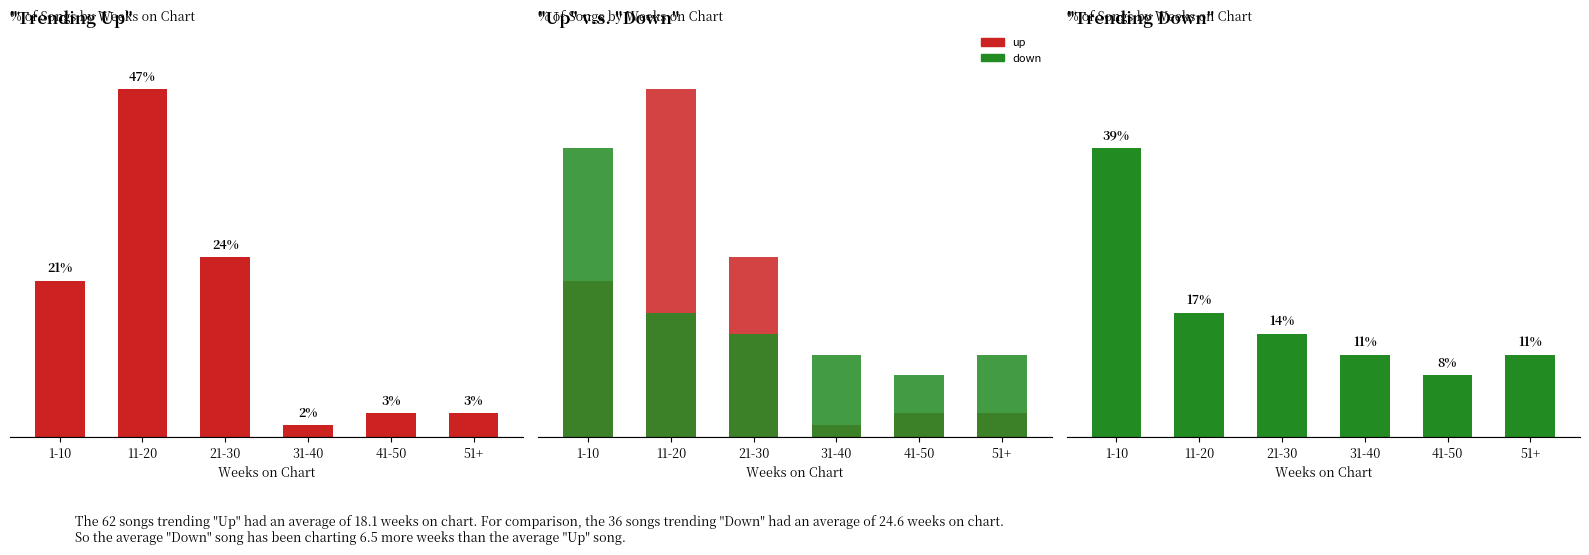

What value does the down series have at 11-20?

16.7